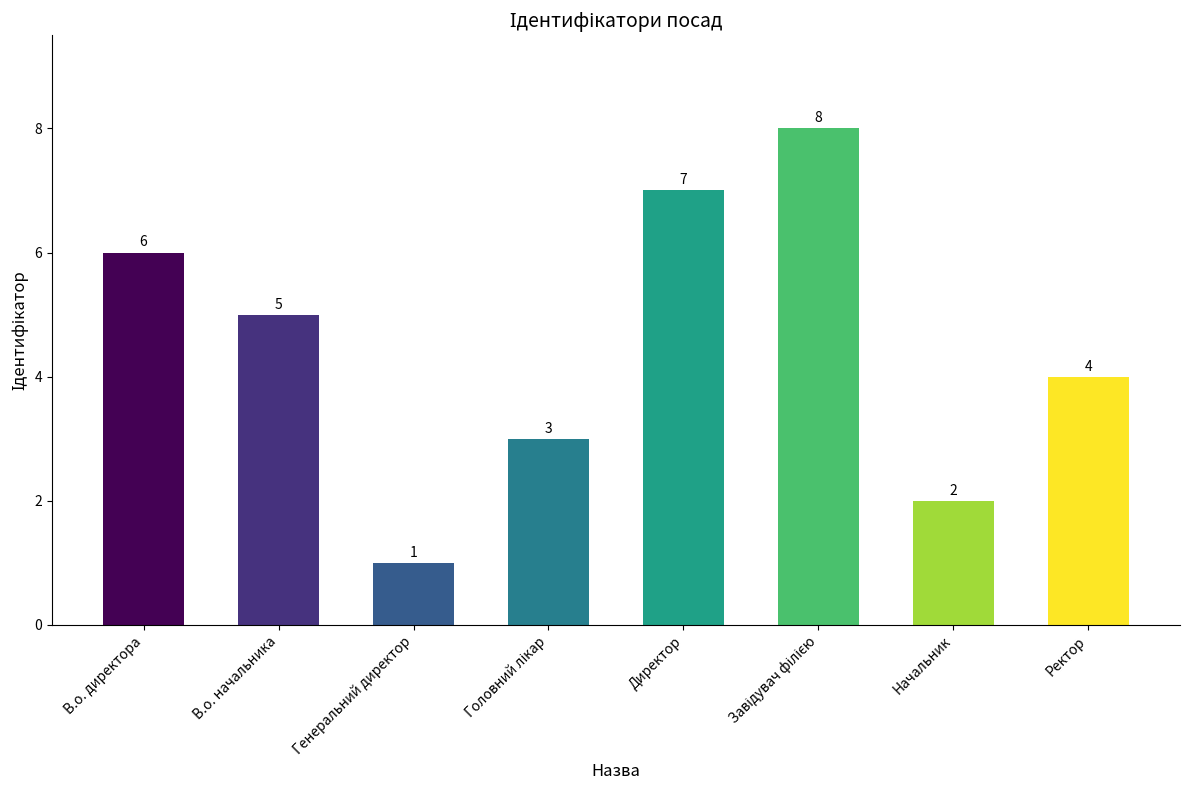

The value at Директор is 12. True or false?

False